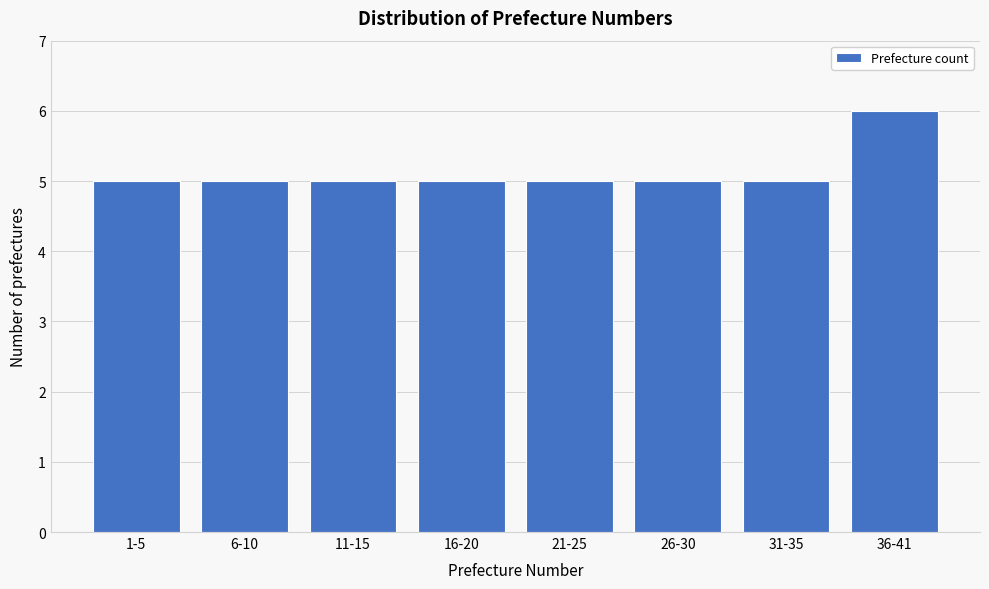

Reading right to left, what are all the values shown in this chart?

6	5	5	5	5	5	5	5